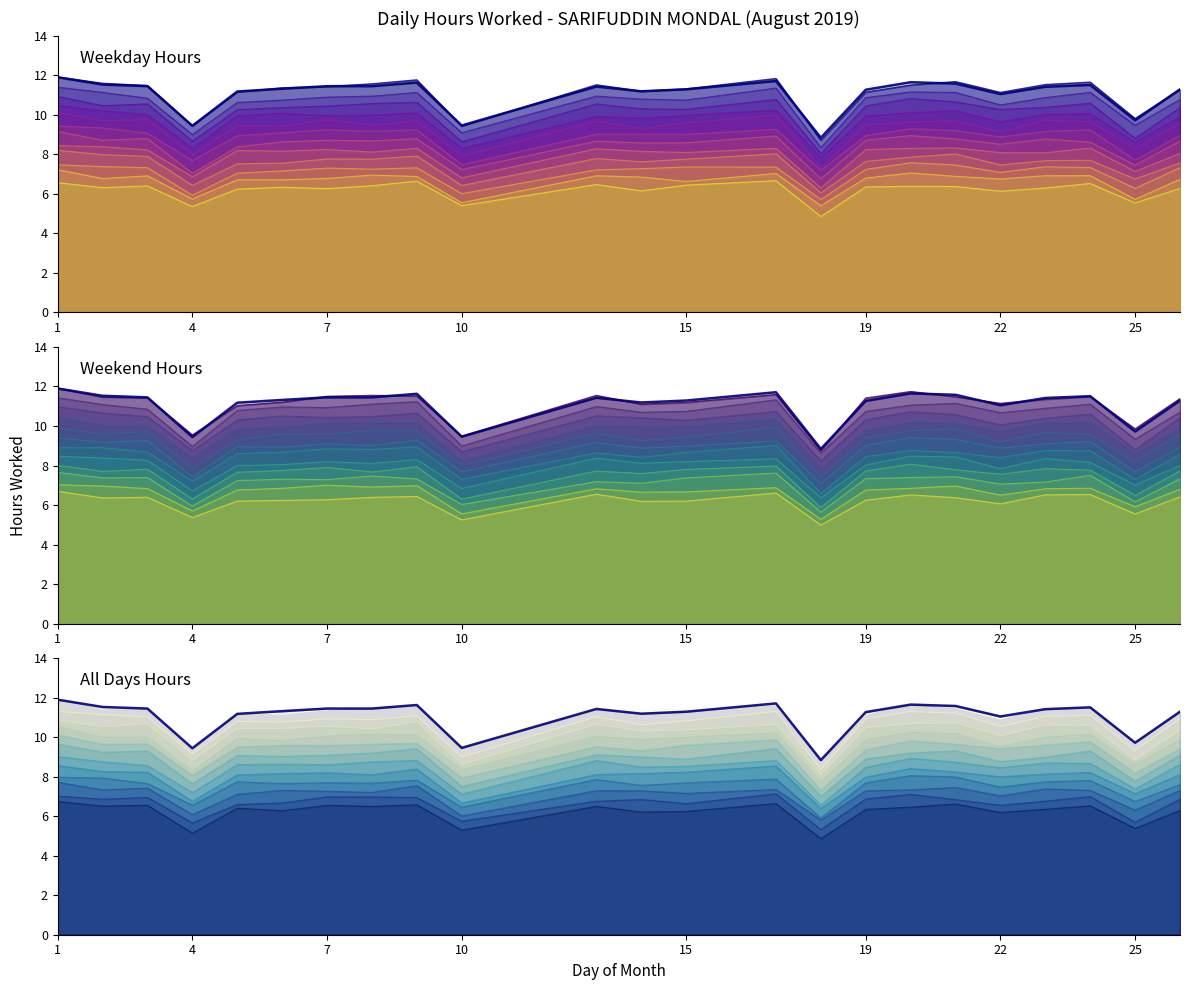

Approximately how many times larger is the value at 19 compared to 20?

1.0